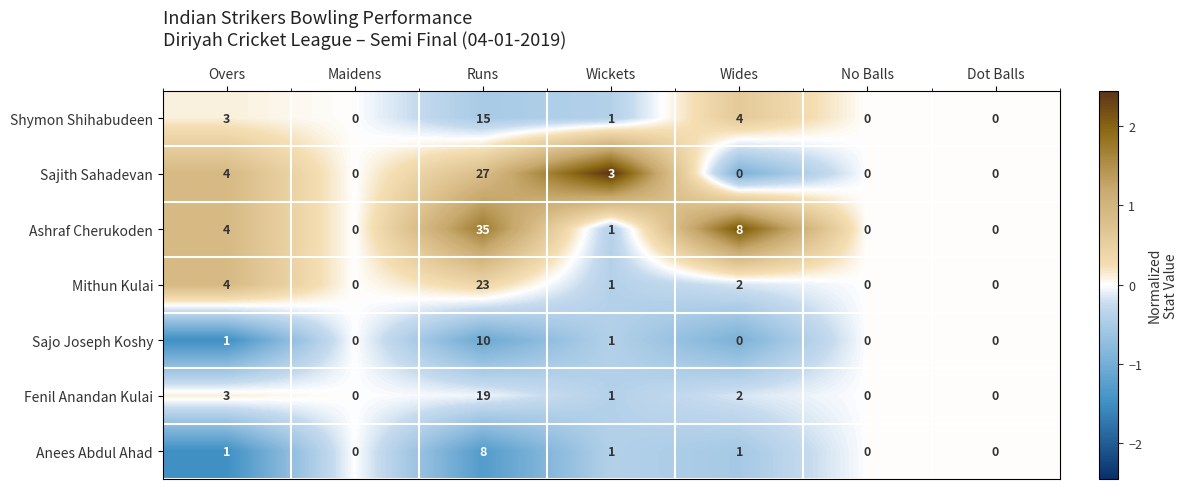

What is the difference between the maximum and second lowest values in the Sajith Sahadevan series?

27